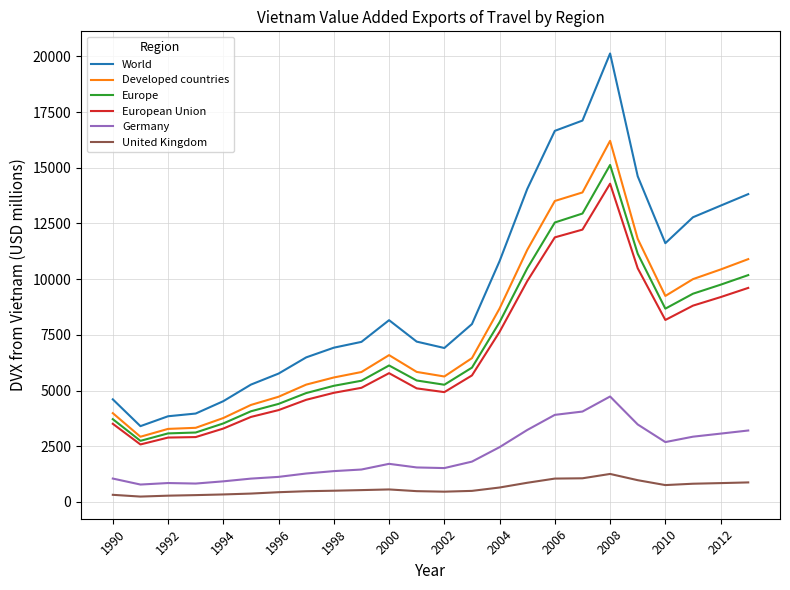

Which series has the widest spread of values?

World